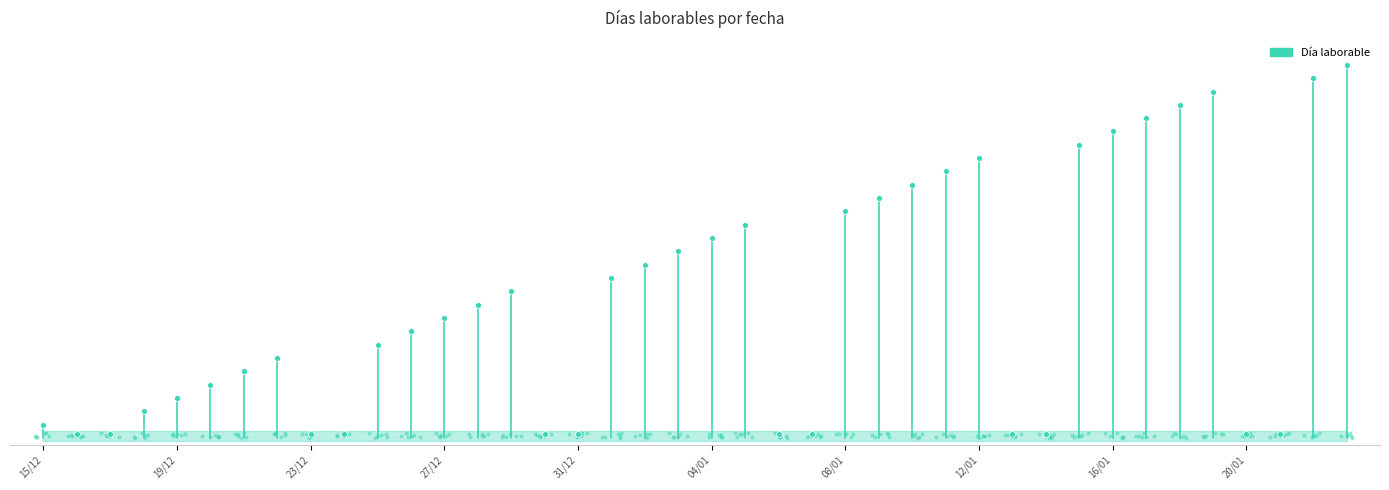

Approximately how many times larger is the value at 23/12 compared to 15/12?

0.3